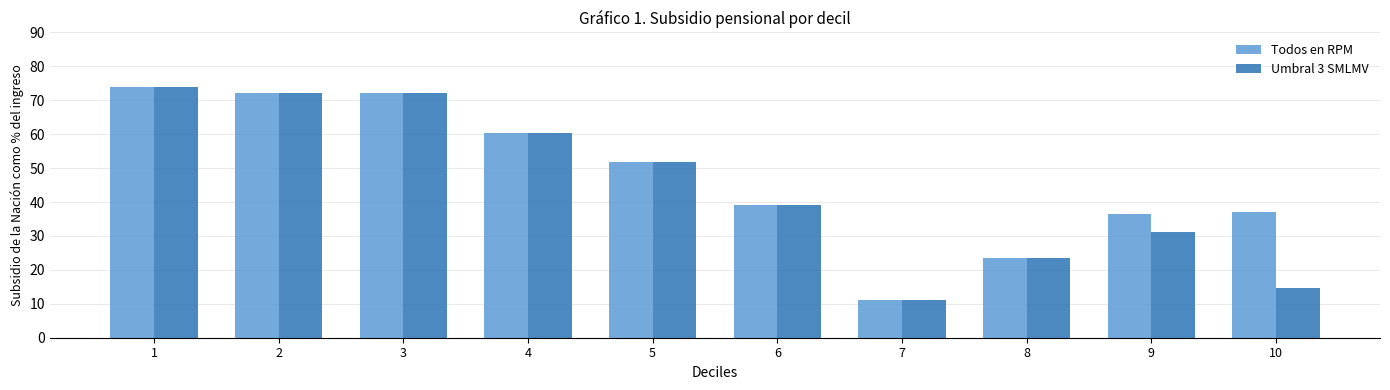

The Todos en RPM series shows 36.4 at 9. True or false?

True